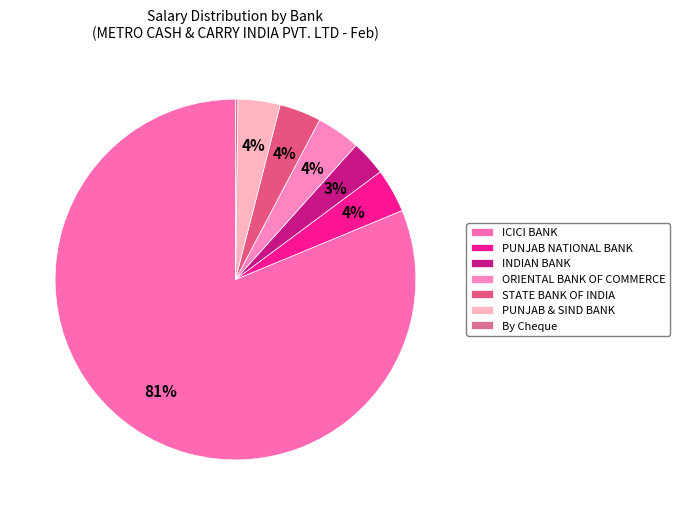

What is the ratio of the value at INDIAN BANK to the value at PUNJAB NATIONAL BANK?

0.8